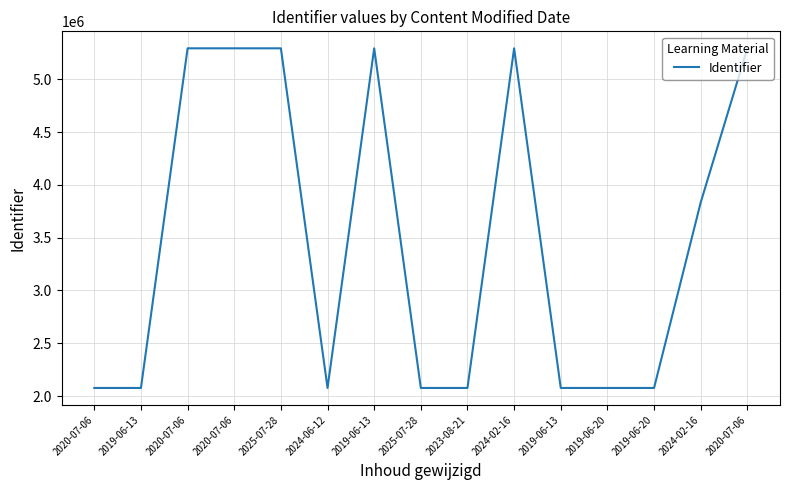

True or false: the data shows 5294859 at 2025-07-28.

True